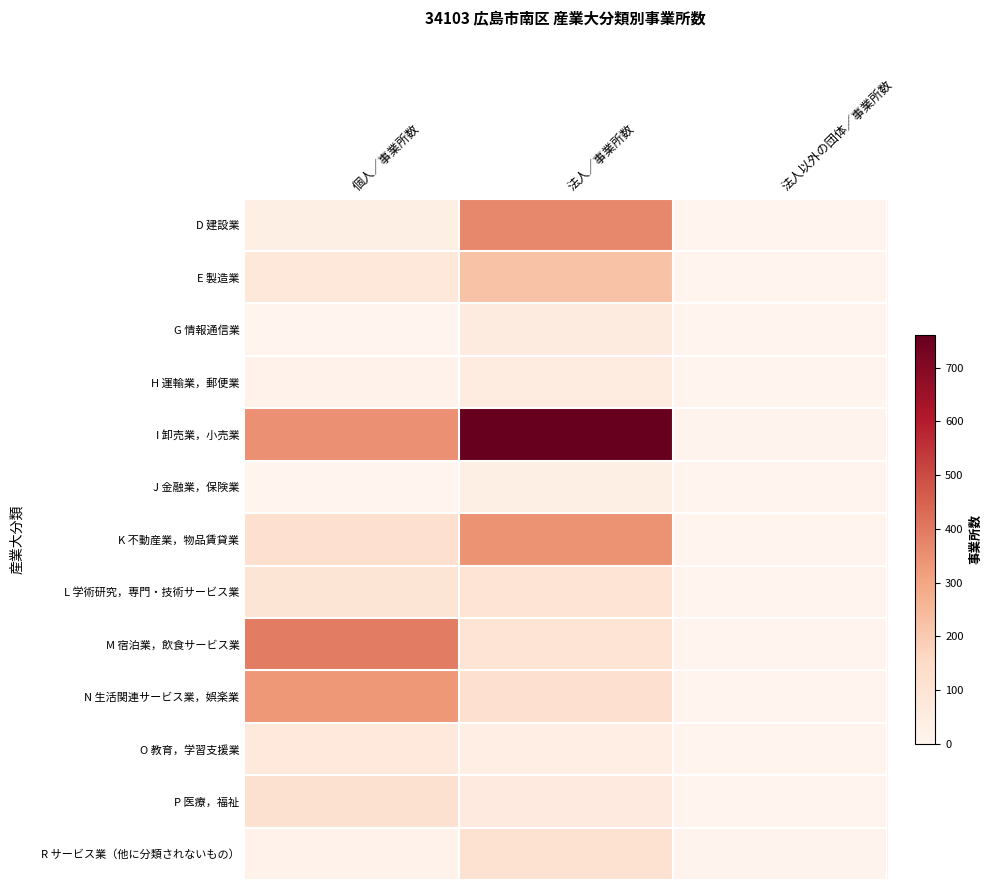

At 個人／事業所数, list the series in order from smallest to largest.

G 情報通信業, J 金融業，保険業, H 運輸業，郵便業, R サービス業（他に分類されないもの）, D 建設業, O 教育，学習支援業, E 製造業, L 学術研究，専門・技術サービス業, P 医療，福祉, K 不動産業，物品賃貸業, N 生活関連サービス業，娯楽業, I 卸売業，小売業, M 宿泊業，飲食サービス業